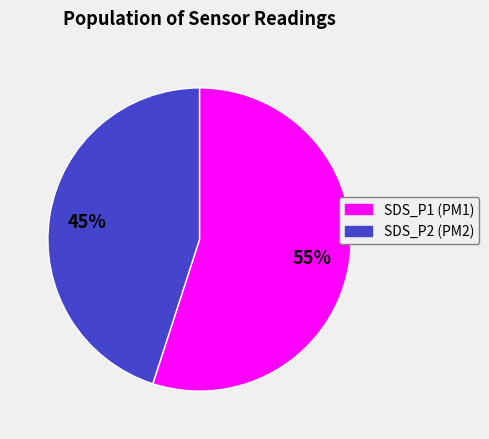

To the nearest percent, what is the average slice percentage?

50%